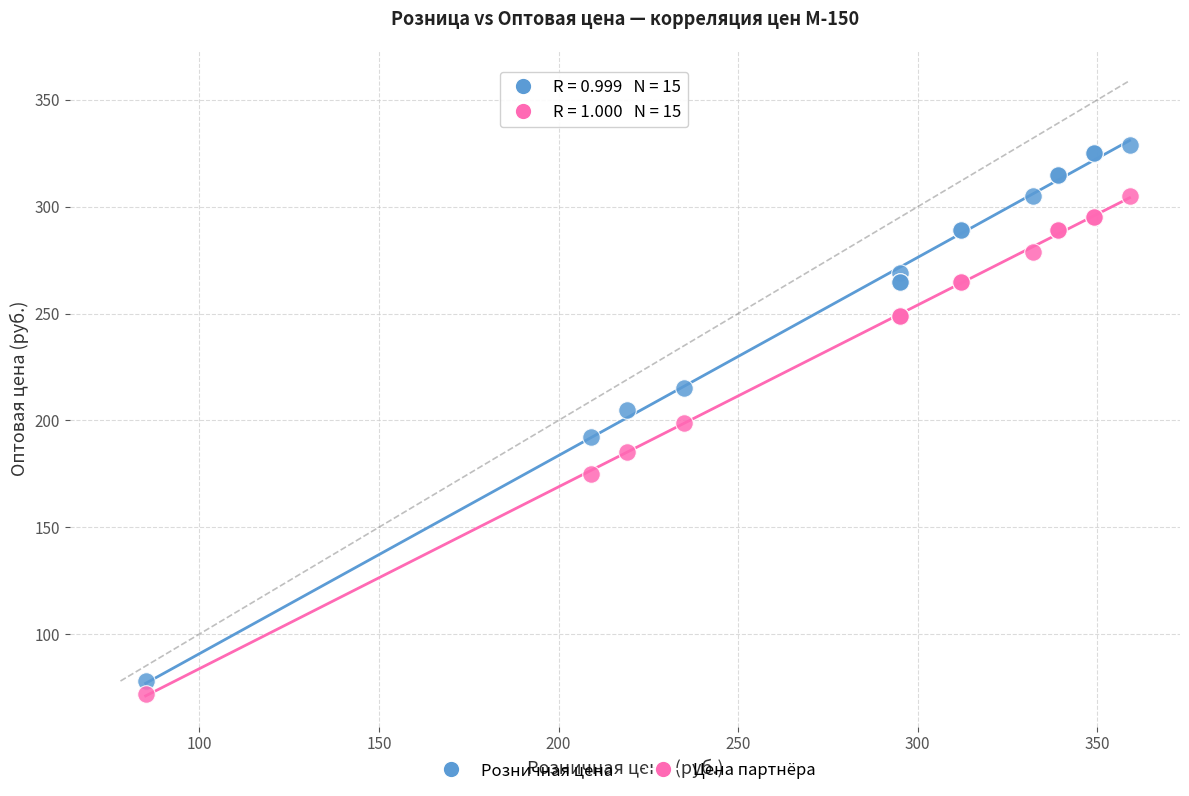

What is the X range (max minus min) for the scatter plot?

274